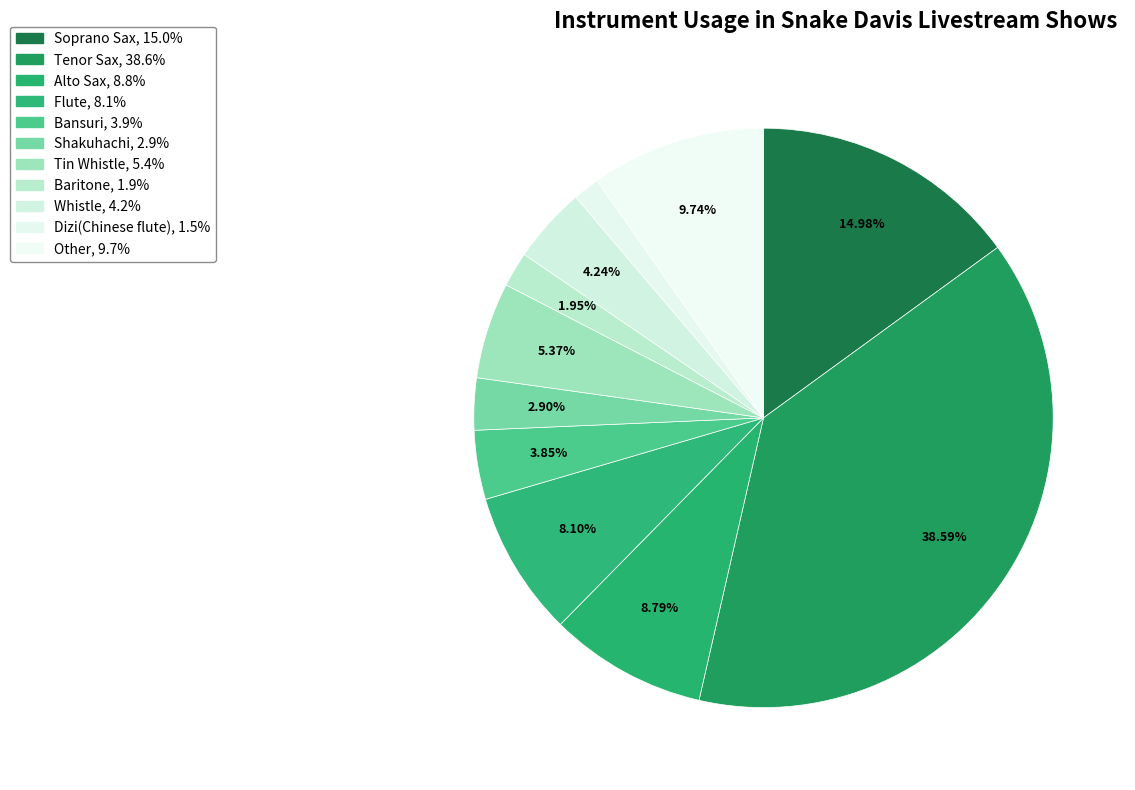

Which category has the smallest portion of the pie?

Dizi(Chinese flute)